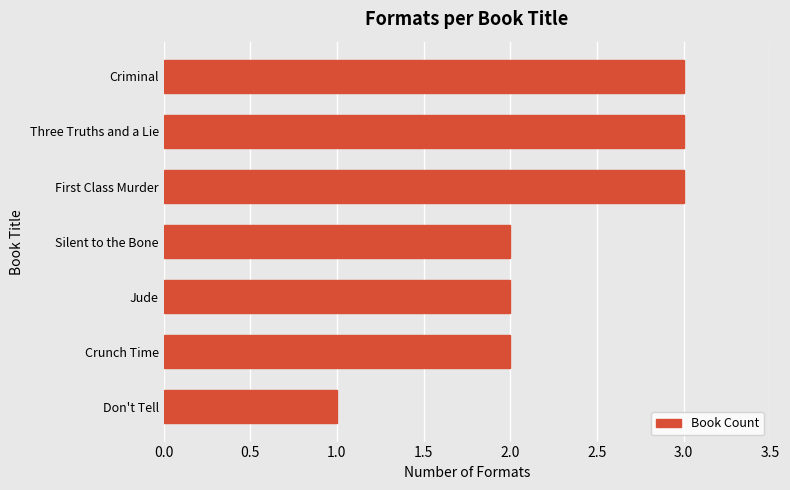

How many series are shown in this chart?

1